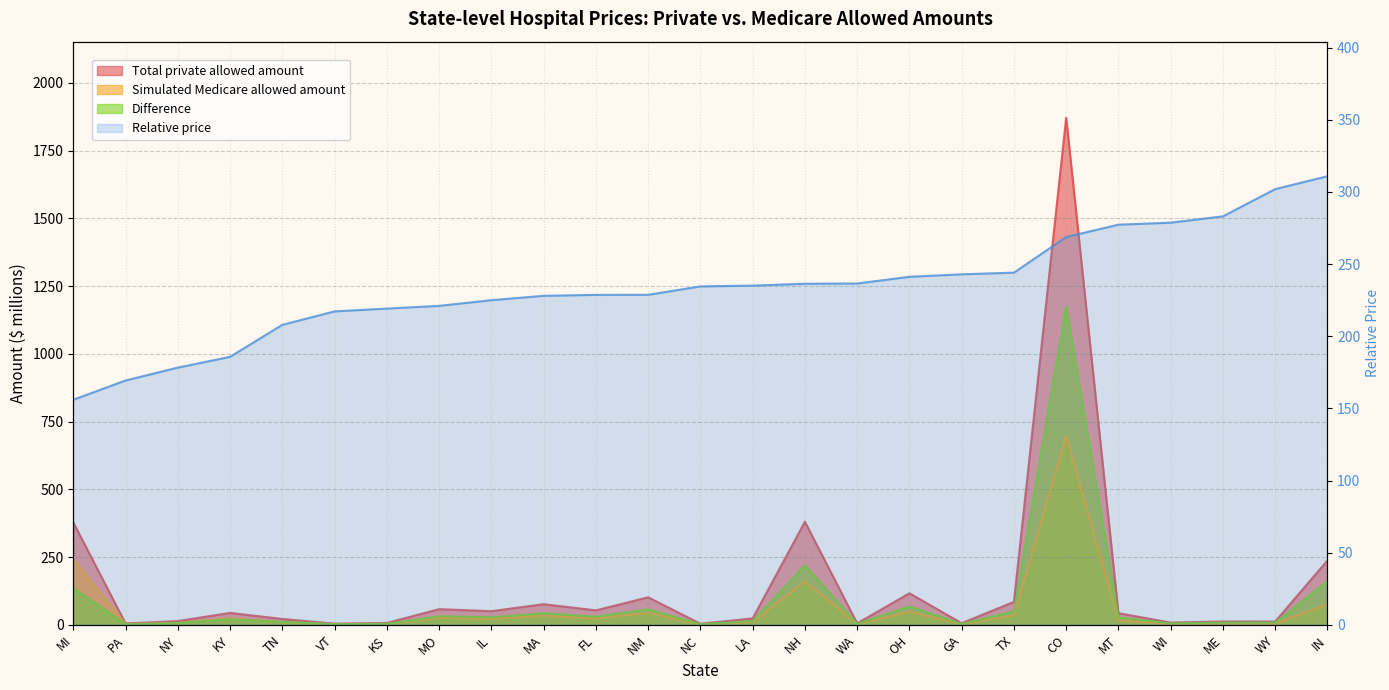

What is the value of the Difference point at the 23rd from the left?

7.9